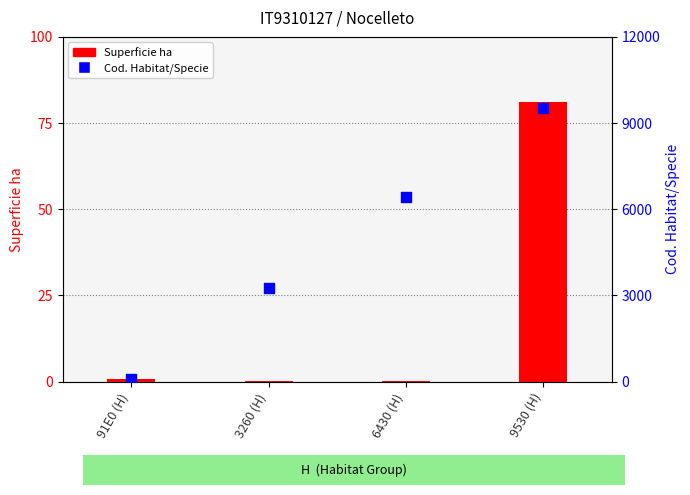

Which series has the widest spread of Y values?

Cod. Habitat/Specie